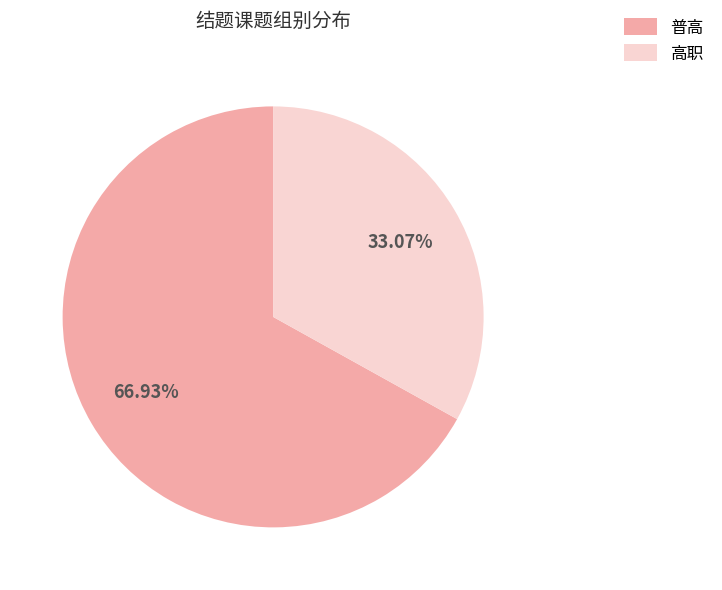

What percentage do 普高 and 高职 together represent?

100.0%